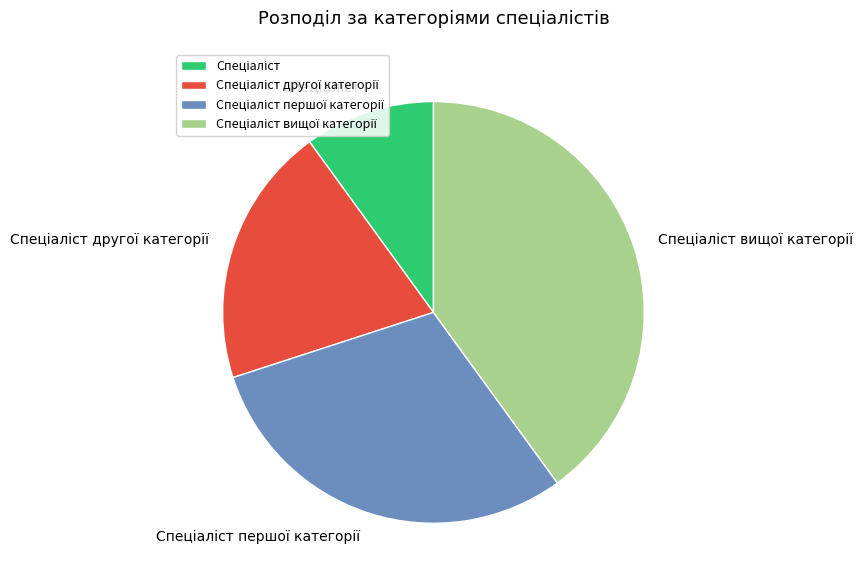

How many slices are in this pie chart?

4